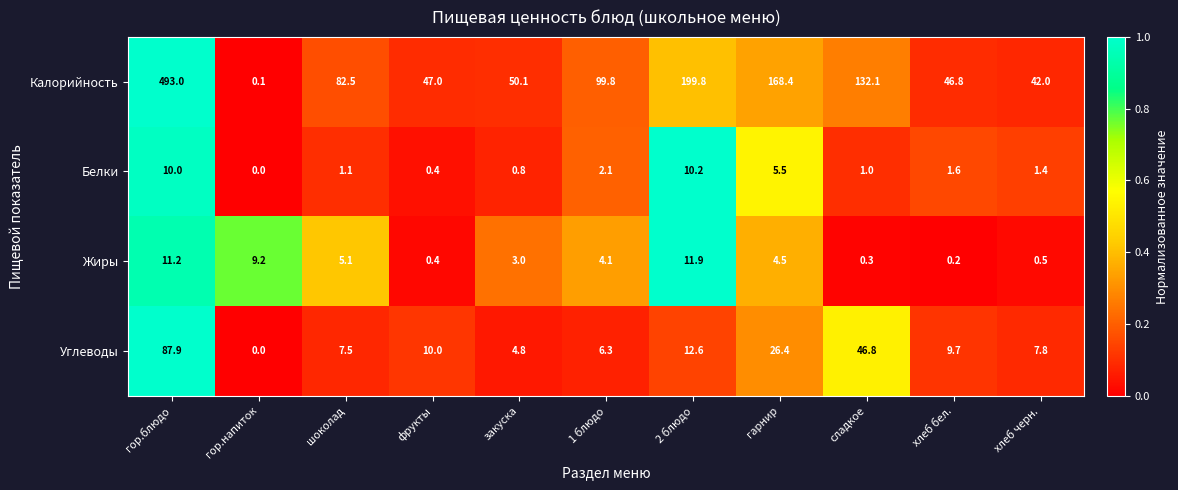

At 1 блюдо, list the series in order from smallest to largest.

Белки, Жиры, Углеводы, Калорийность